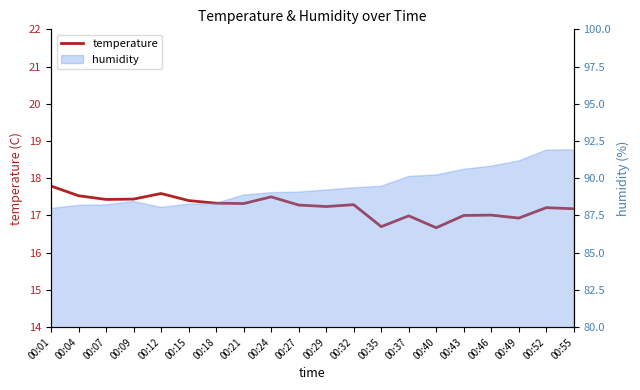

Approximately how many times larger is the value at 00:35 compared to 00:07?

1.0